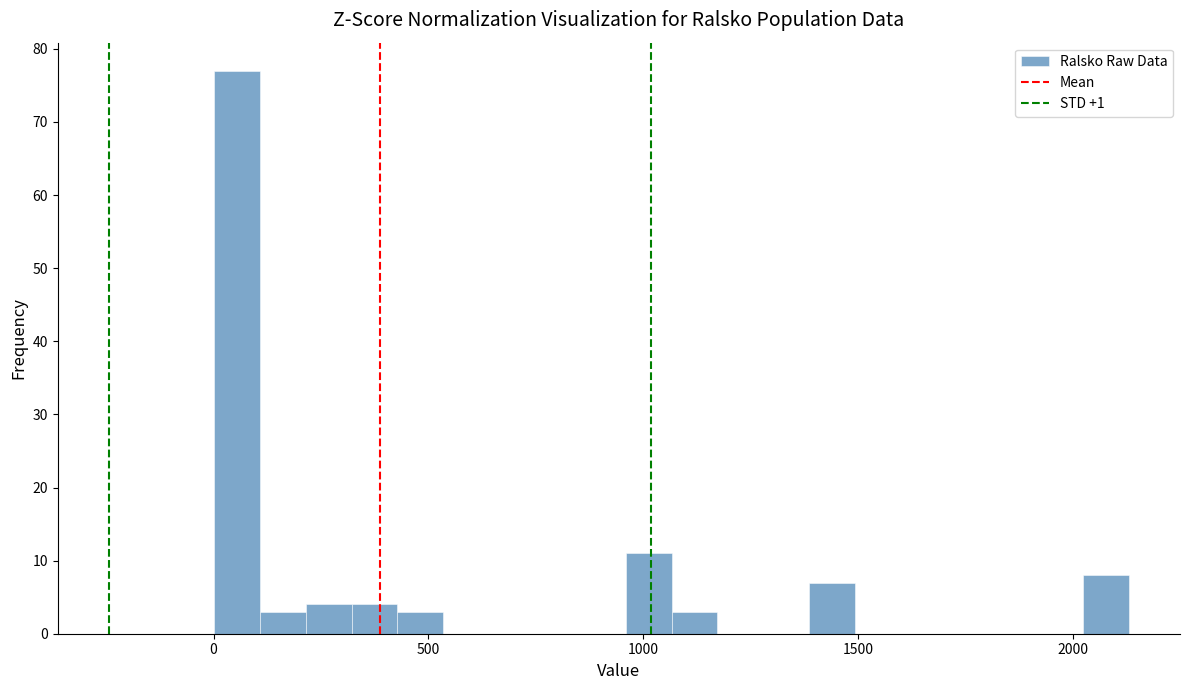

Read against the x-axis, roughly where is the centre of the tallest bar?

50